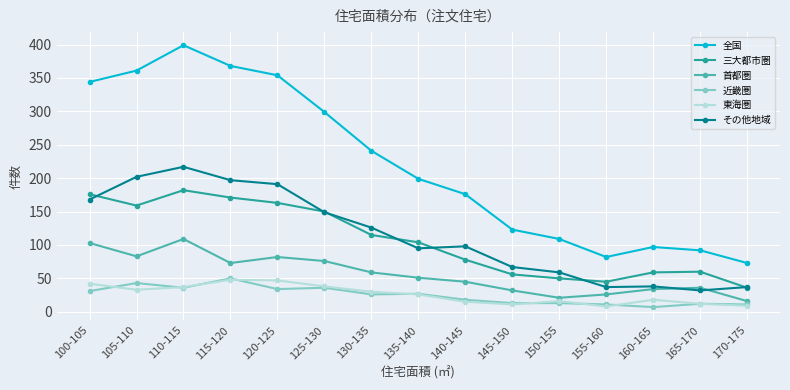

What is the approximate value of 東海圏 at 135-140?

26